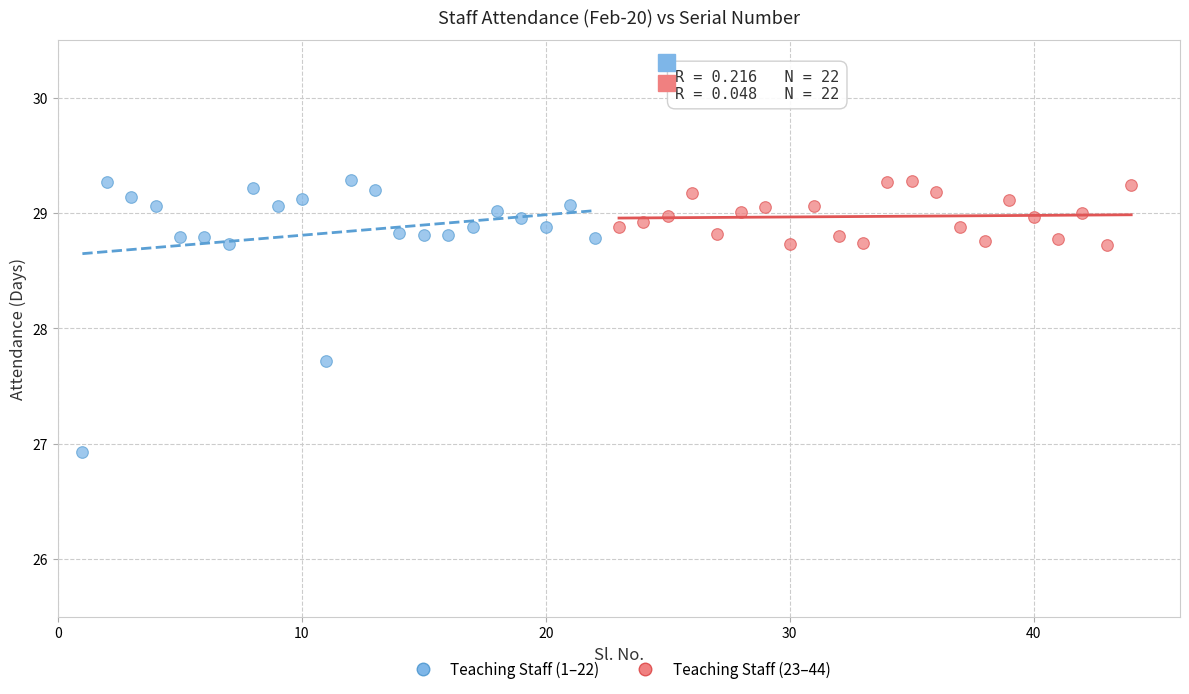

Which series has the largest Y range (max minus min)?

Teaching Staff (1–22)